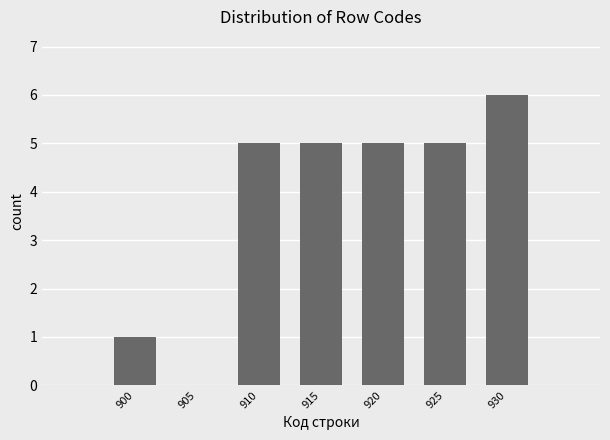

Reading left to right, extract all data points from this chart.

900=1	905=0	910=5	915=5	920=5	925=5	930=6